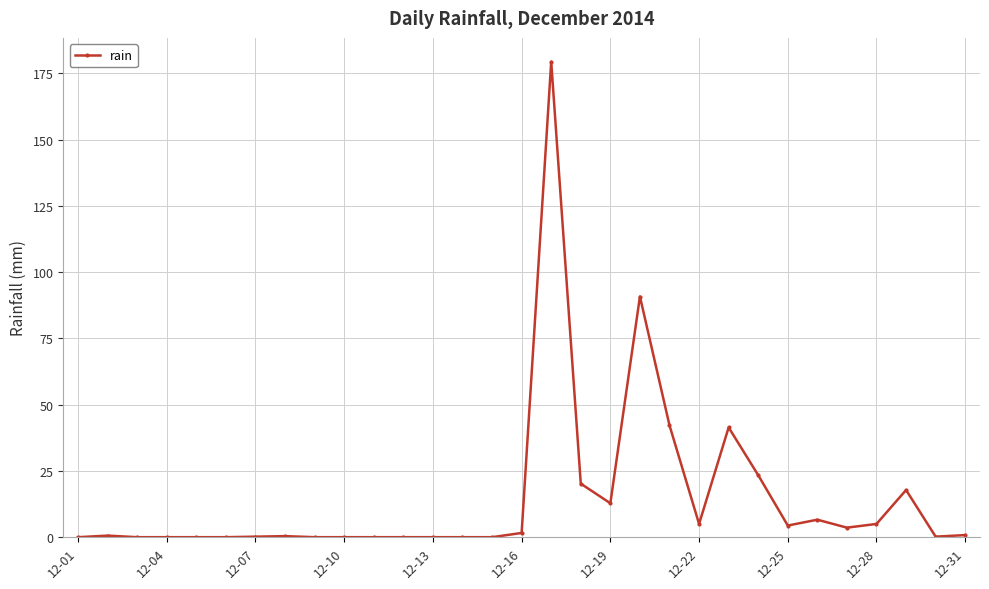

What is the value of the 26th point from the left?

6.6